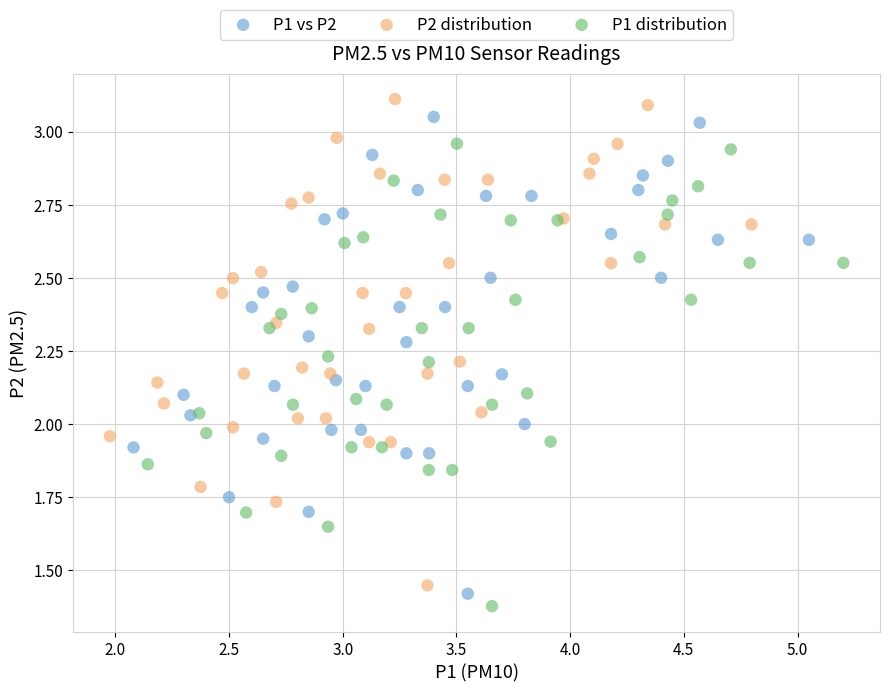

Which series contains the lowest Y value?

P1 distribution